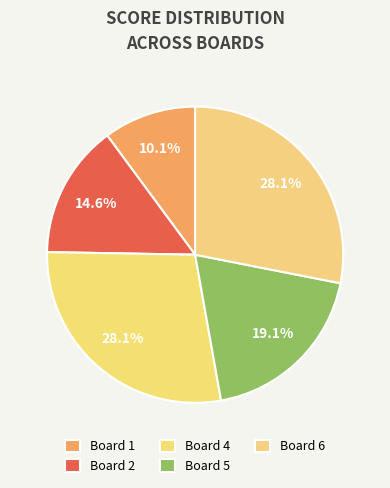

Count the number of slices in the pie.

5